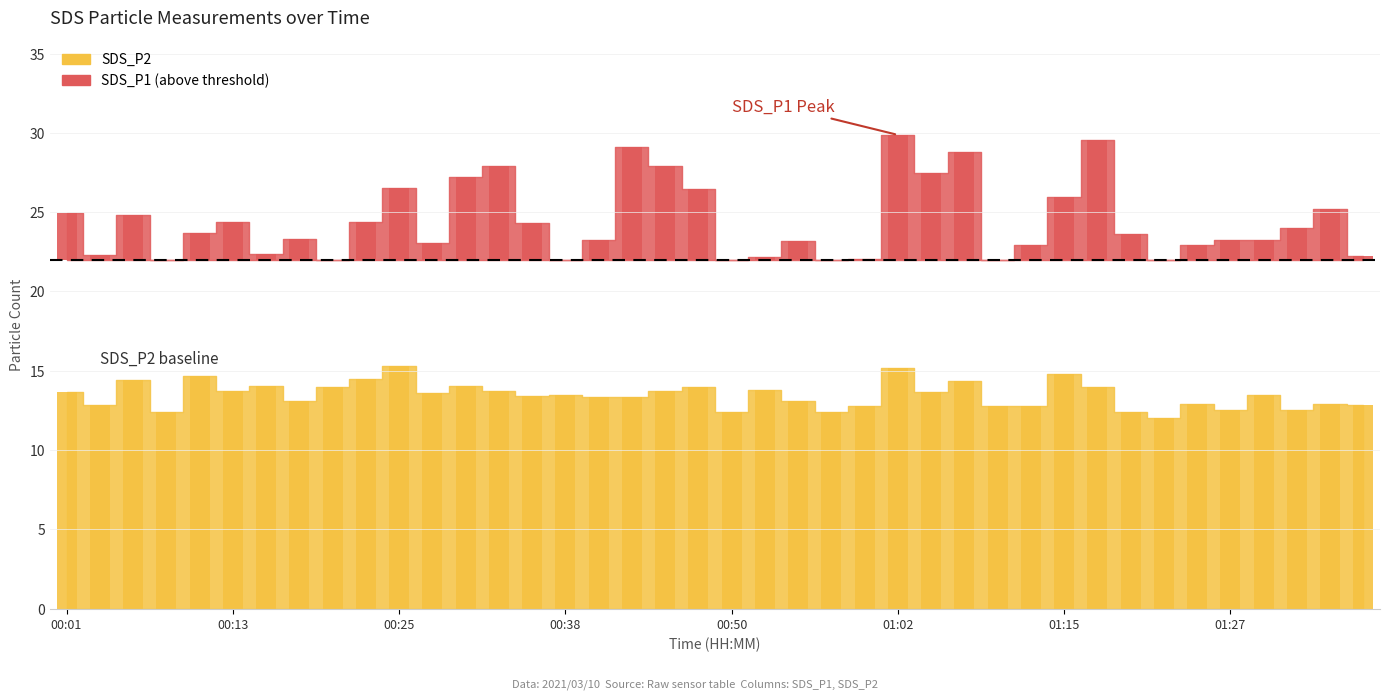

At which label does the data first exceed 13?

00:01